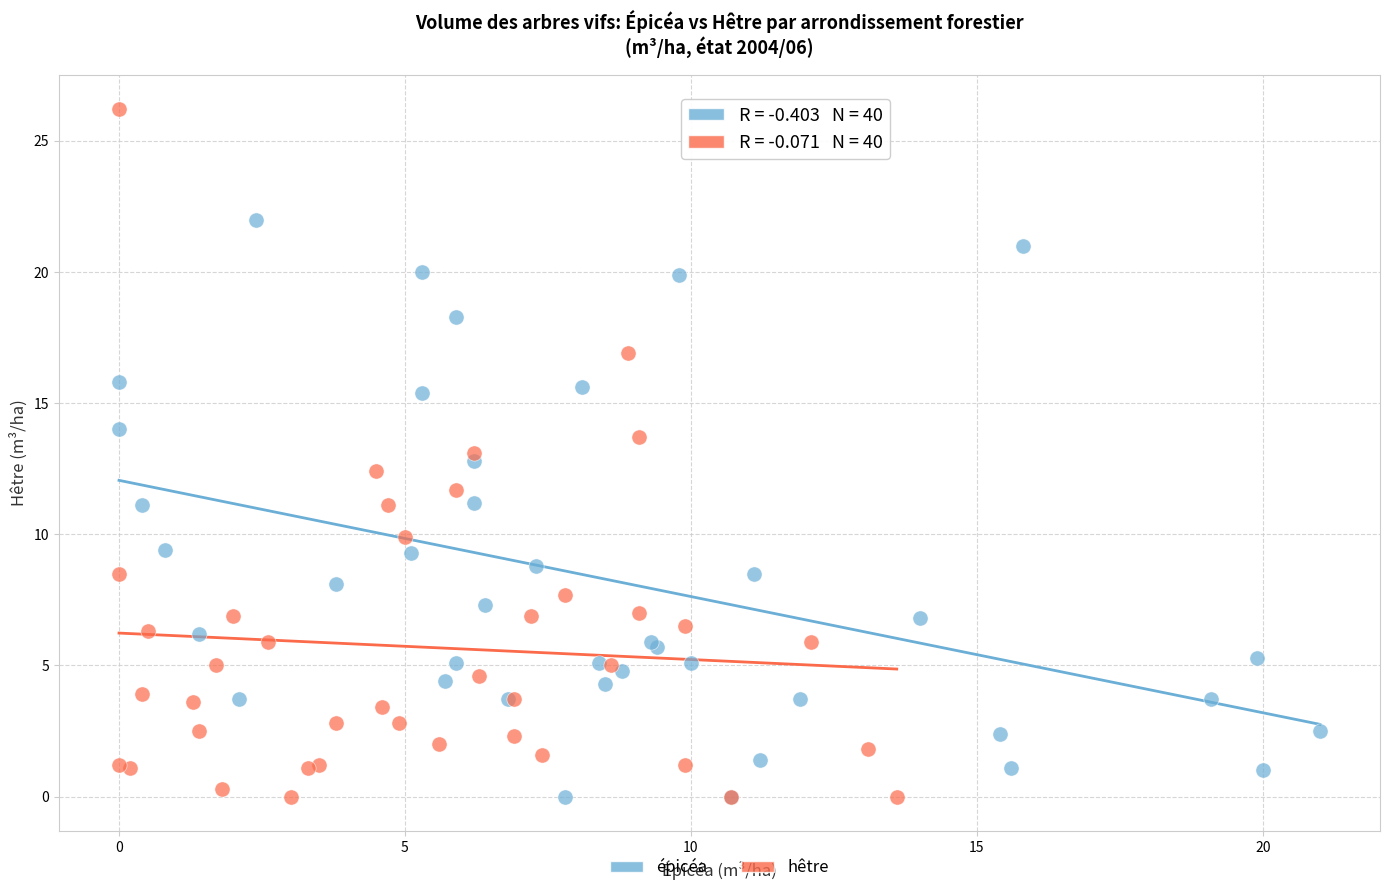

Which series has the largest Y range (max minus min)?

hêtre